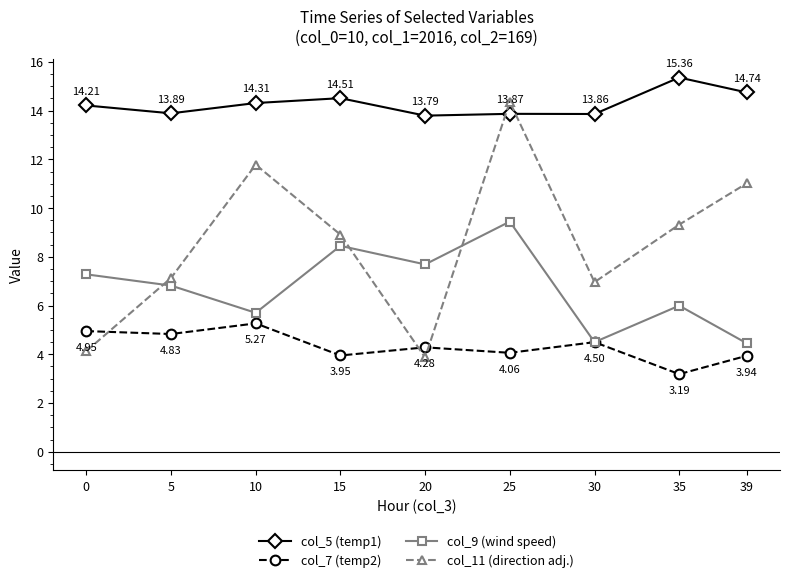

The col_9 (wind speed) series shows 7.9 at 30. True or false?

False